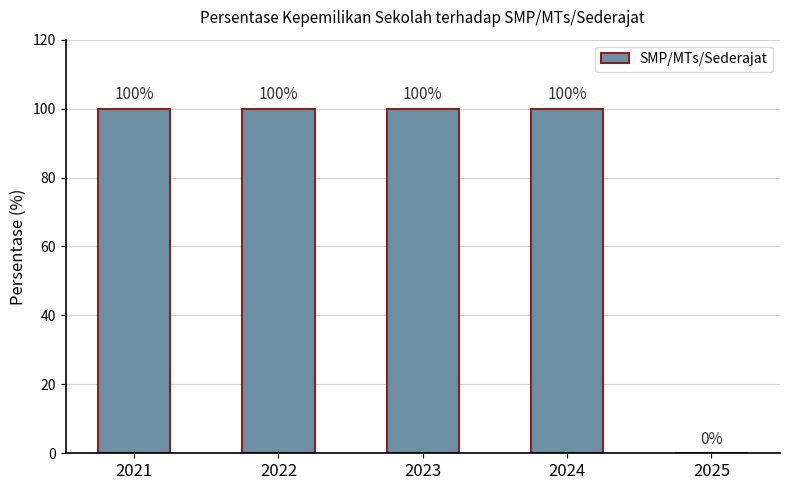

Reading left to right, transcribe all the data shown in this chart.

2021=100	2022=100	2023=100	2024=100	2025=0